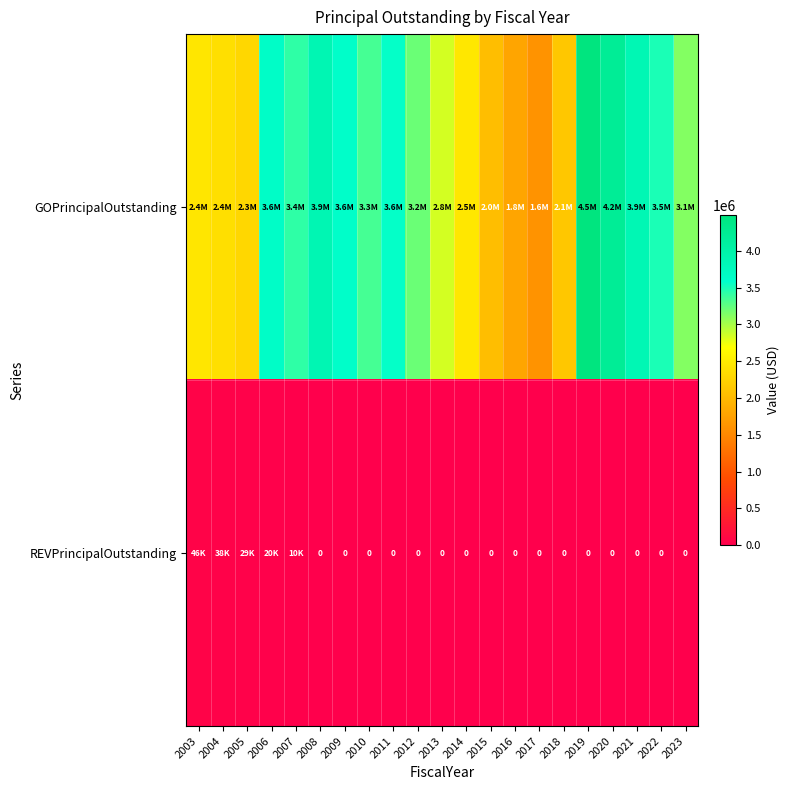

What is the difference between the highest and lowest values at 2013?

2840000